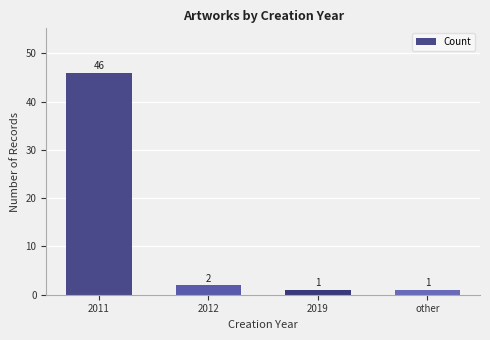

Which label corresponds to the largest value in the chart?

2011